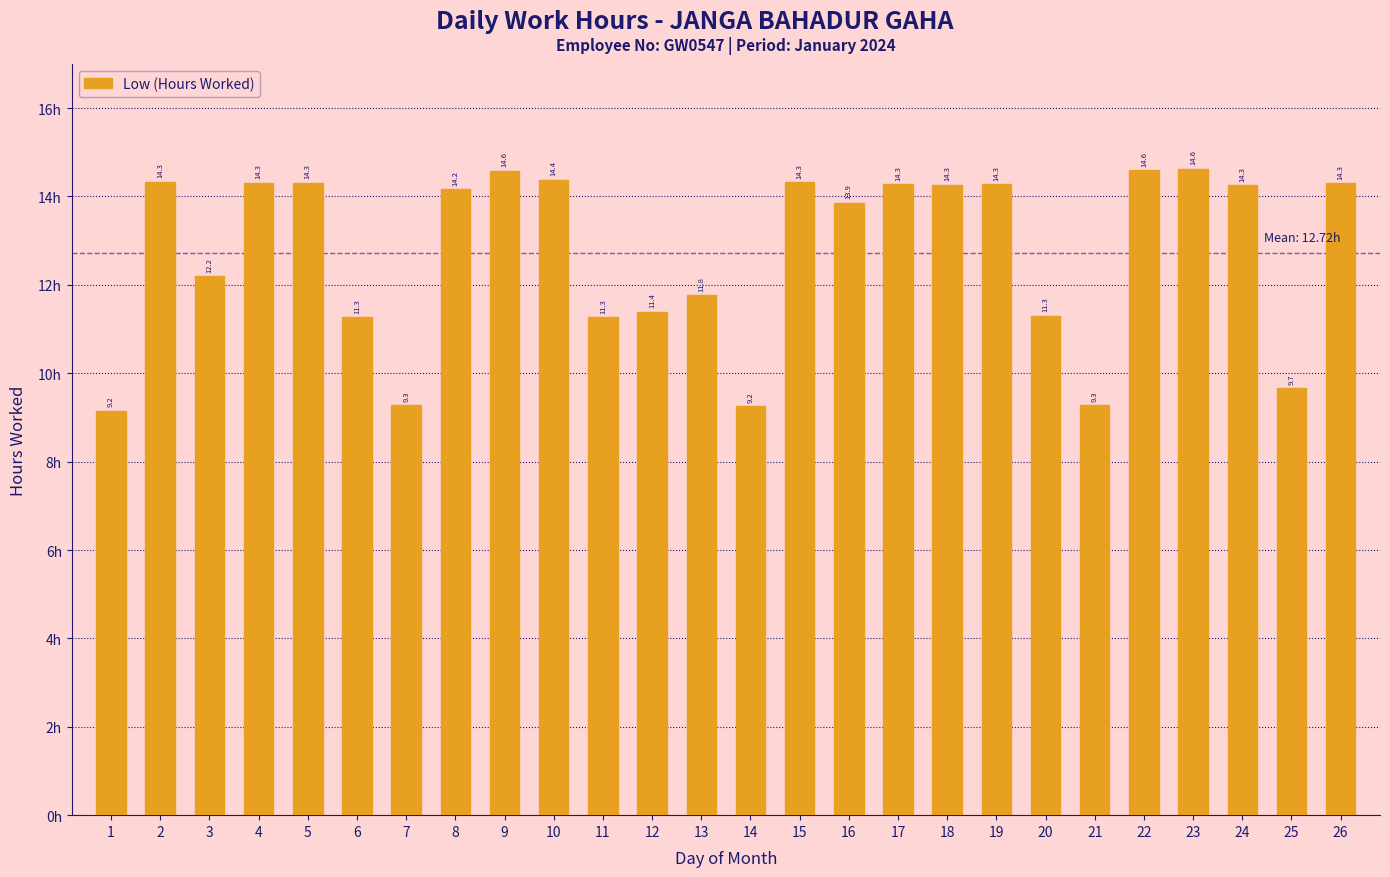

What is the sum of the values at 20 and 25?

21.0